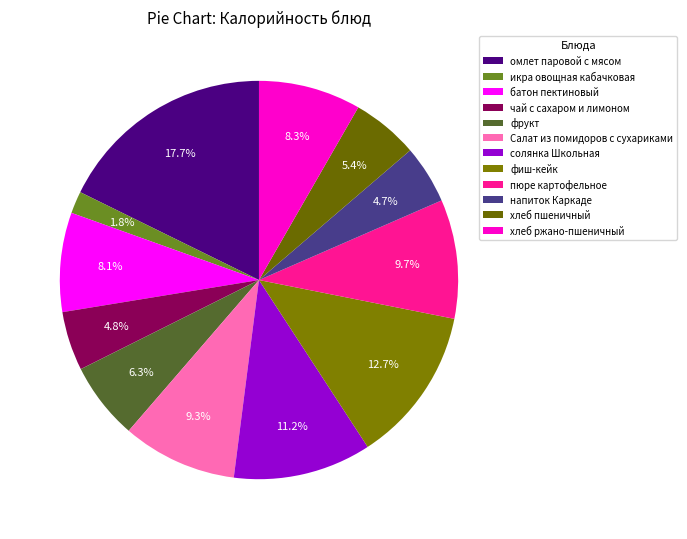

How many slices are in this pie chart?

12